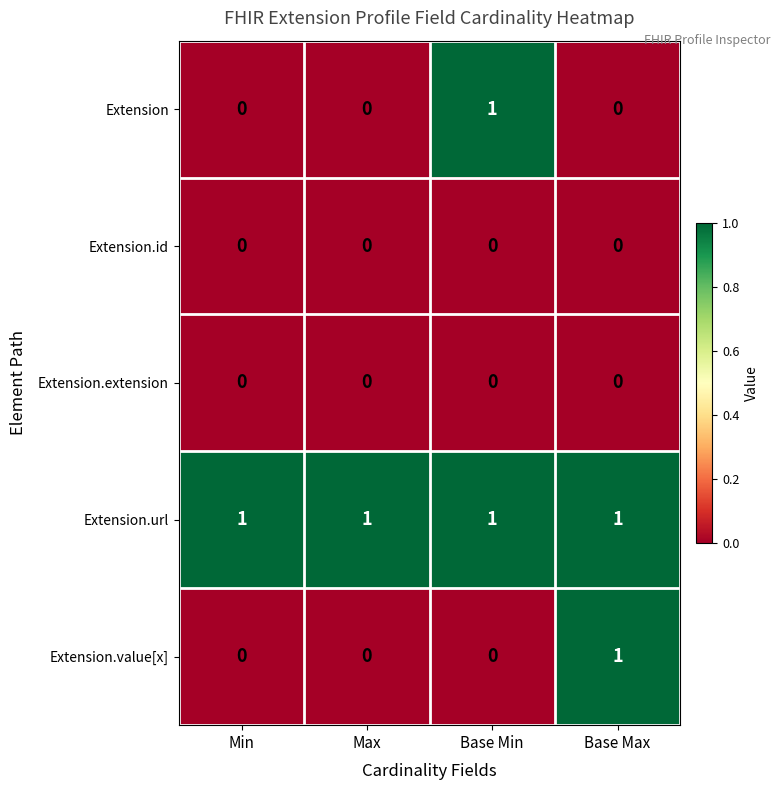

At which label does Extension.value[x] reach its peak?

Base Max